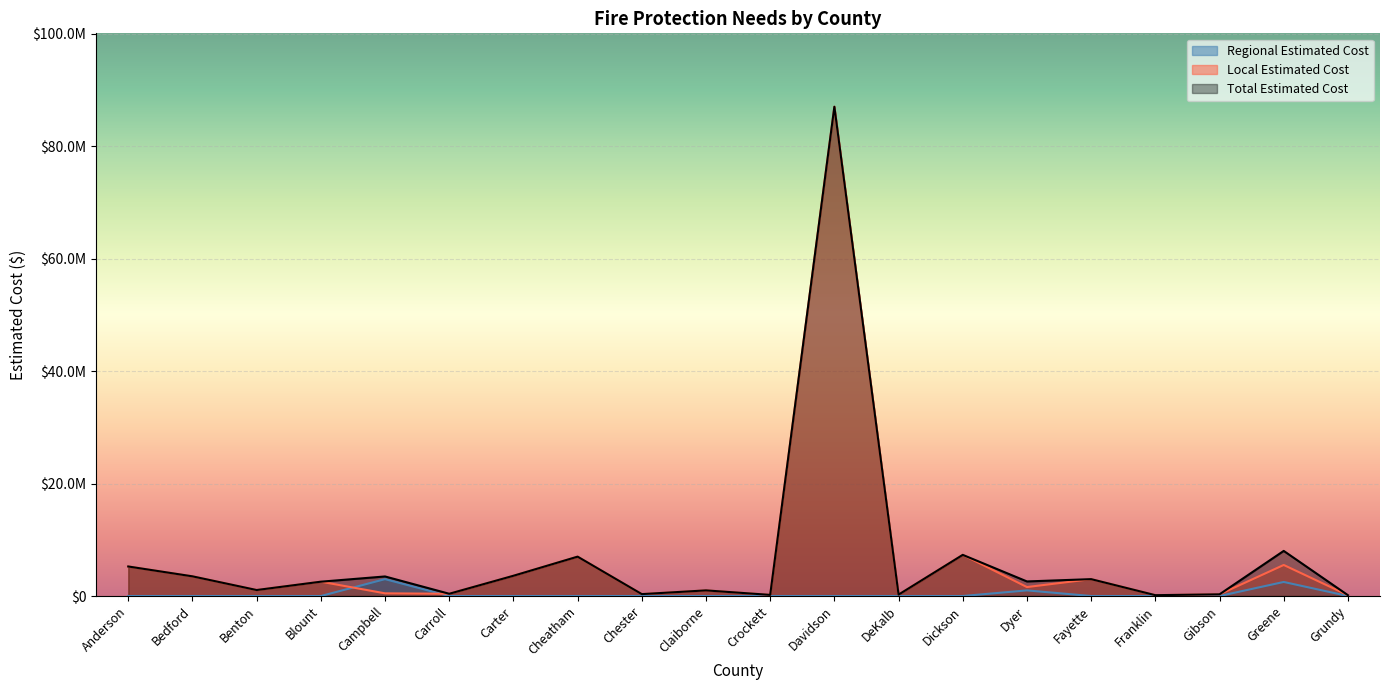

True or false: Regional Estimated Cost has a value of -1471666 at Crockett.

False